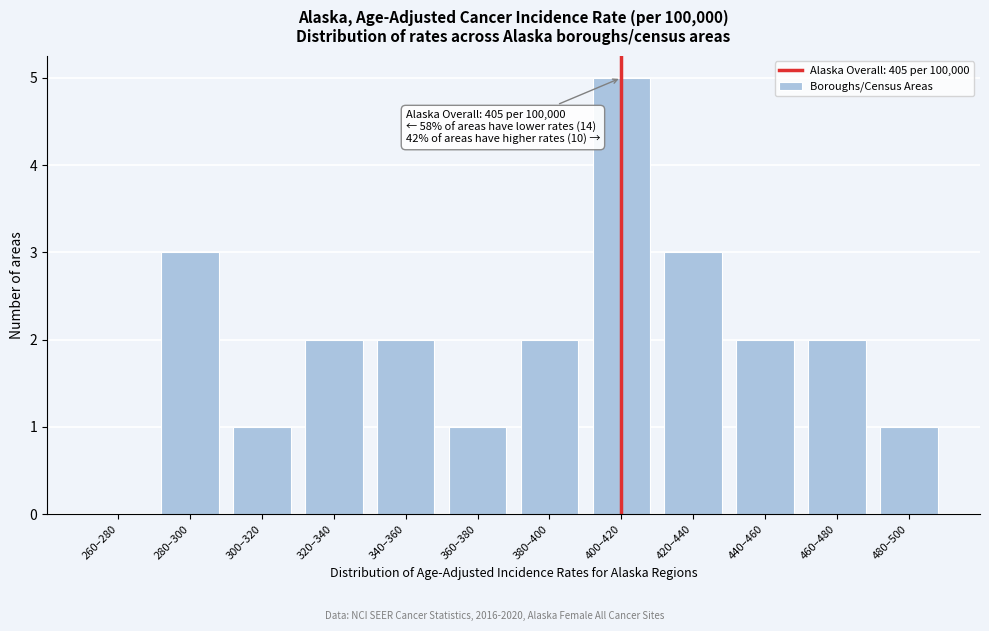

Reading left to right, list all the values displayed in this chart.

260–280=0	280–300=3	300–320=1	320–340=2	340–360=2	360–380=1	380–400=2	400–420=5	420–440=3	440–460=2	460–480=2	480–500=1